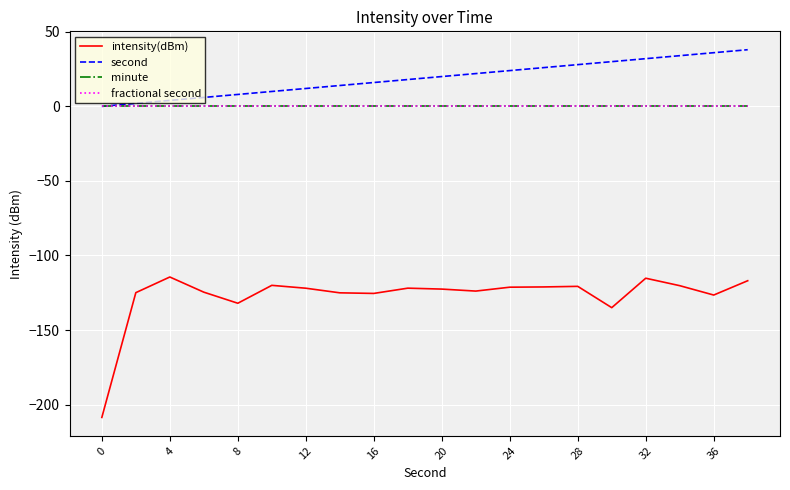

Is this an area chart (filled region under the line)?

No